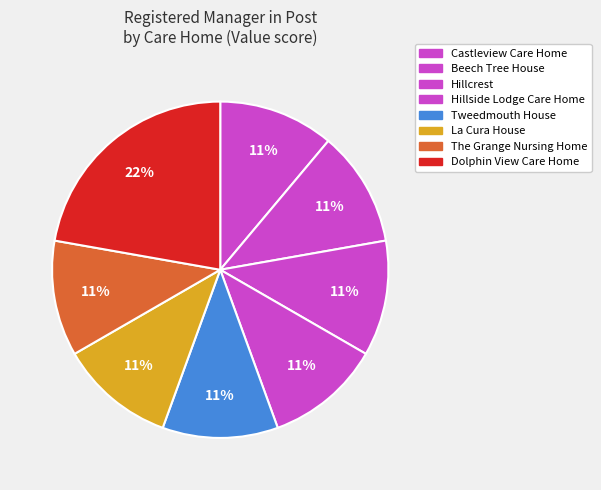

What is the total percentage of Hillcrest and Castleview Care Home?

22.2%